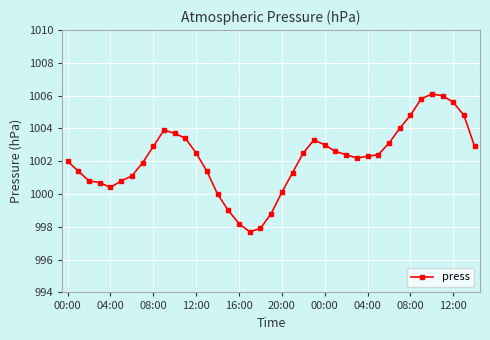

What is the maximum value shown in the chart?

1006.1